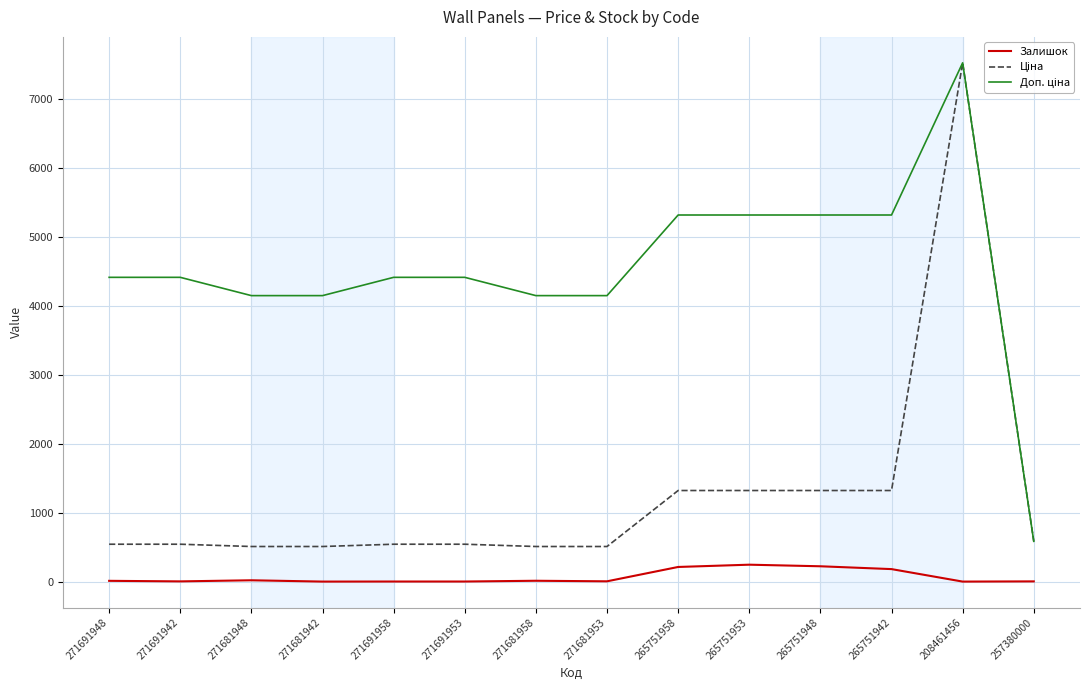

What is the spread (max minus min) of values at 257380000?

581.0